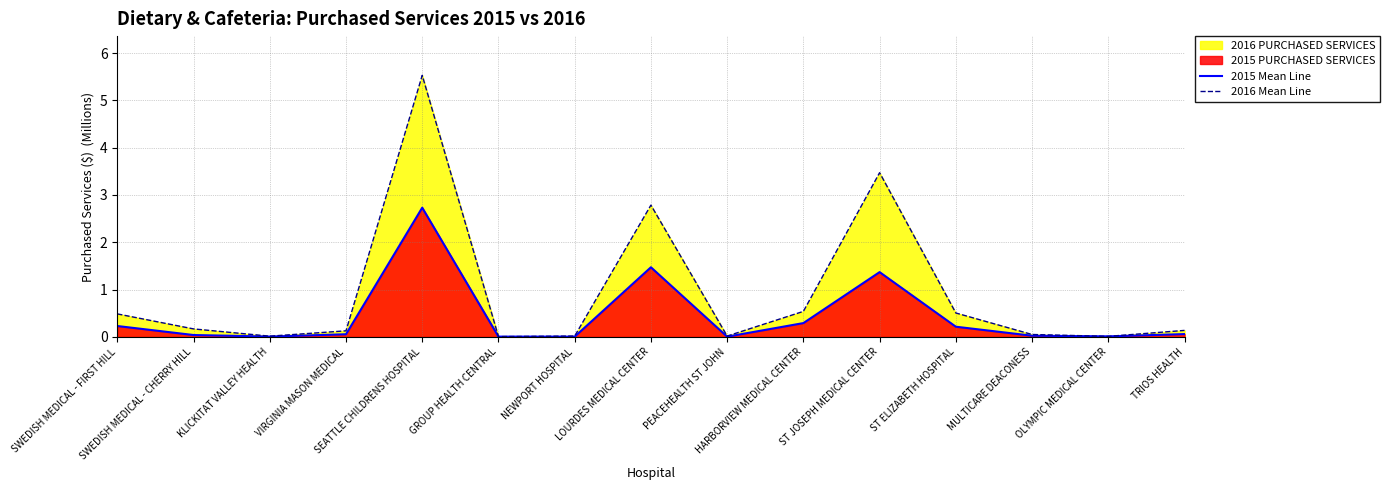

What is the sum of all 2016 Mean Line values?

13.9